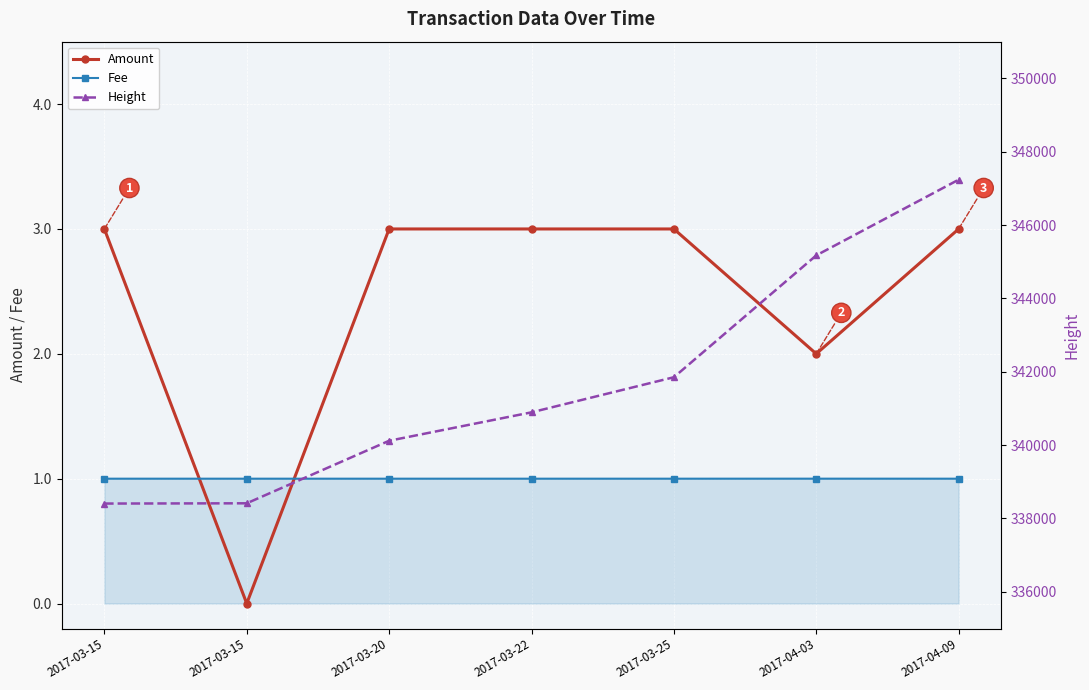

How many lines are shown in the chart?

3